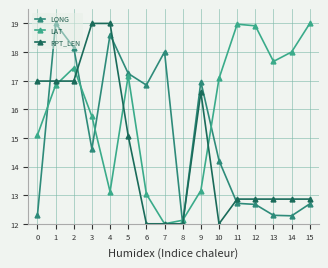

True or false: LONG has a value of 20.4 at 0.

False